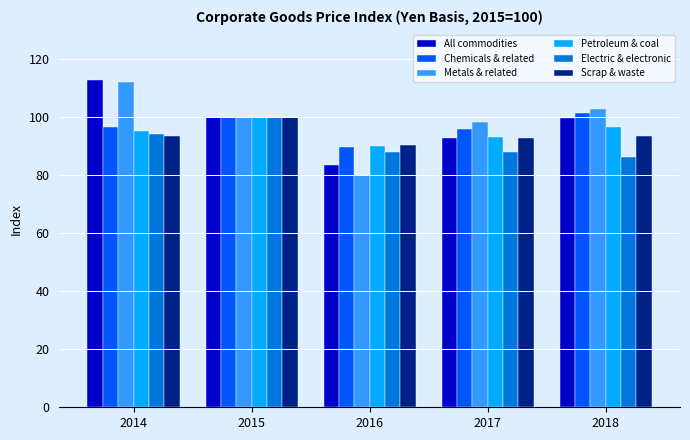

What are all the series names shown in the legend?

All commodities, Chemicals & related, Metals & related, Petroleum & coal, Electric & electronic, Scrap & waste